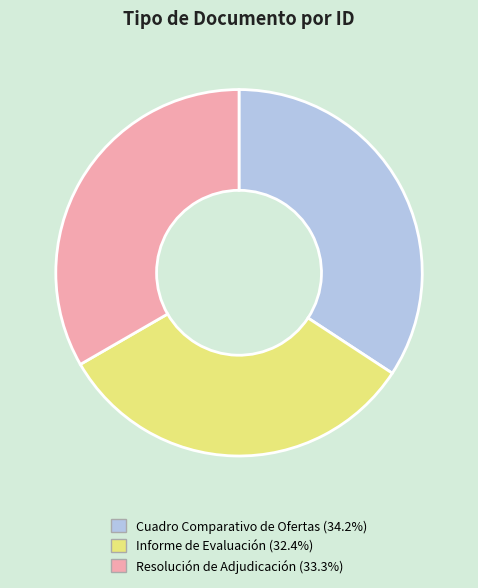

Is it true that Resolución de Adjudicación is 20% of the pie?

False